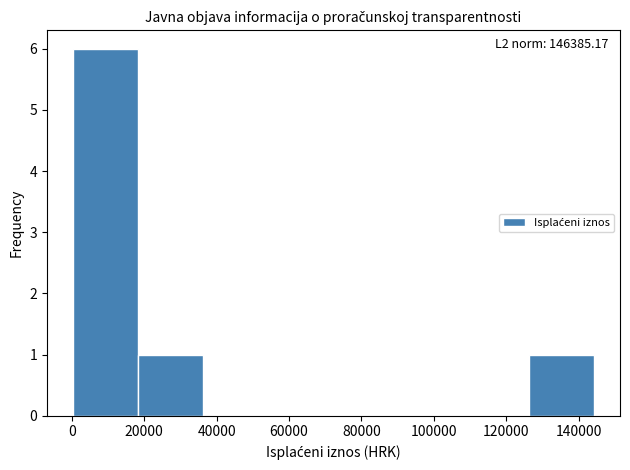

Over which range of the x-axis is the bar tallest?

0 to 18000